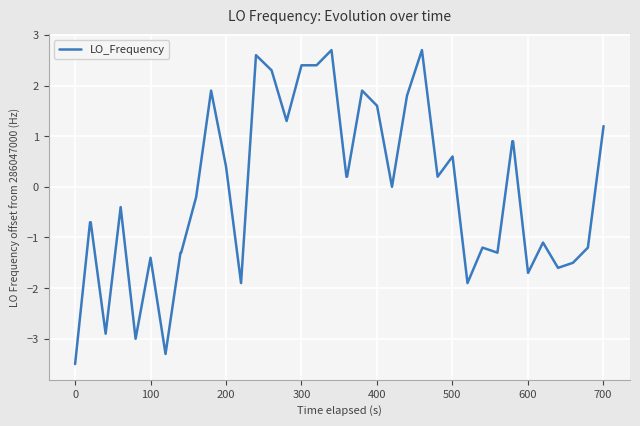

What is the maximum value shown in the chart?

2.7